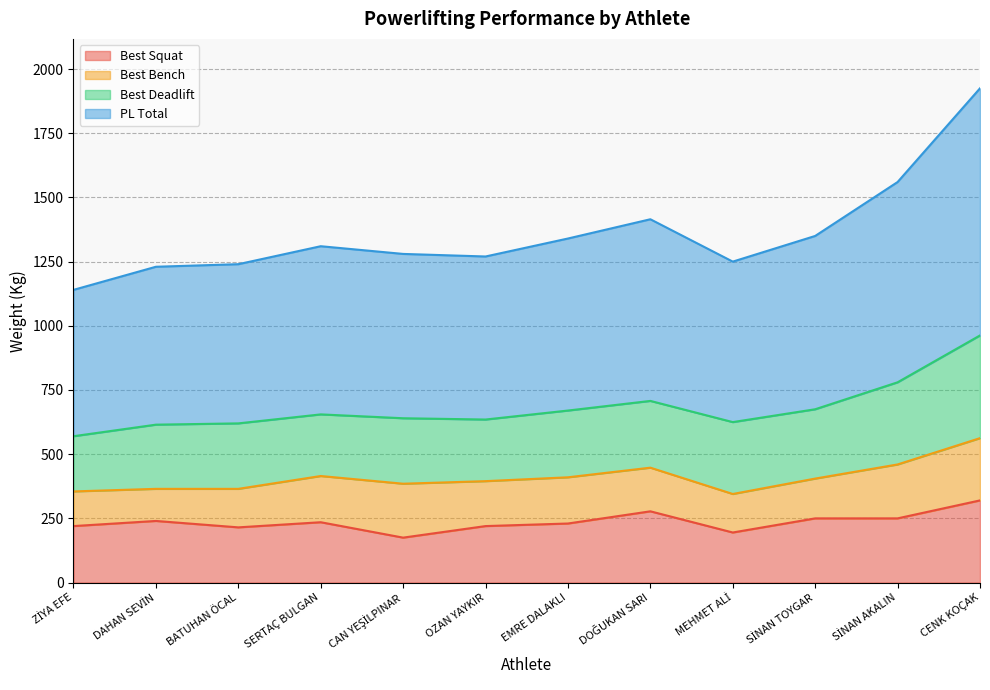

What is the difference between the second highest and second lowest values in the PL Total series?

165.0